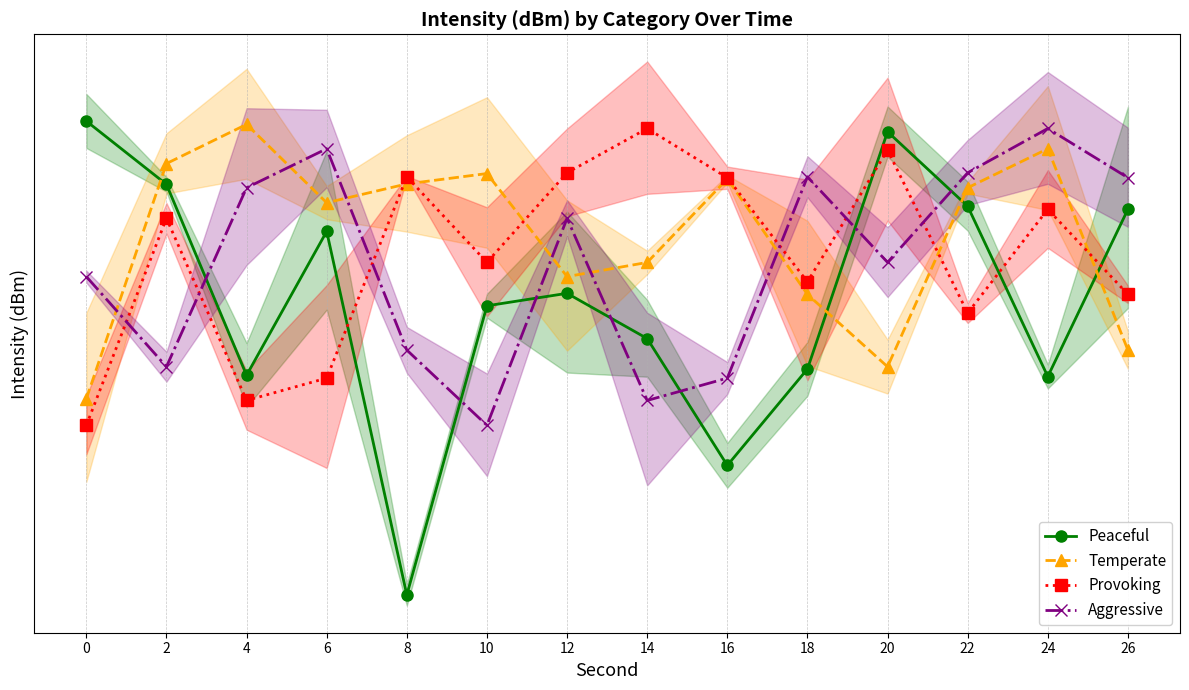

The value of Aggressive at 12 is -127.1. True or false?

True